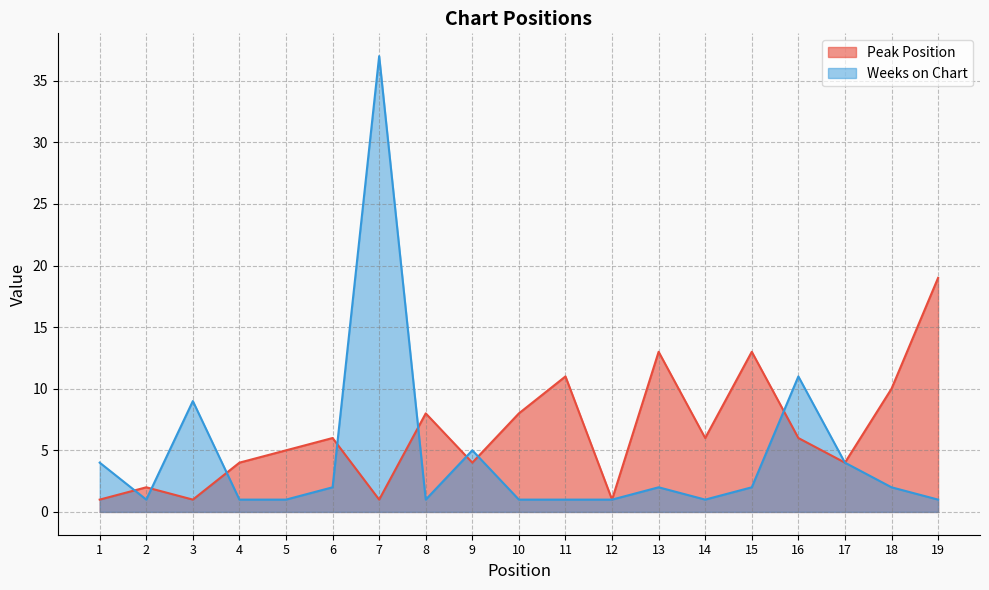

Which series has the largest range (max minus min)?

Weeks on Chart